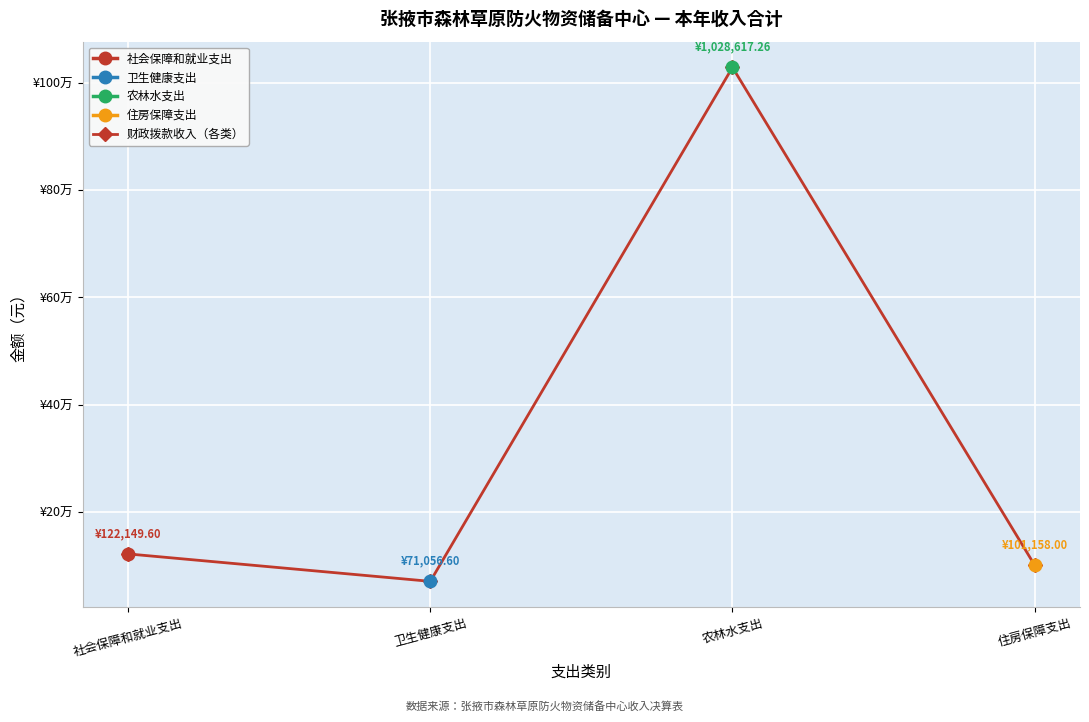

Reading left to right, what are all the values shown in this chart?

社会保障和就业支出=122149.6	卫生健康支出=71056.6	农林水支出=1028617.3	住房保障支出=101158.0